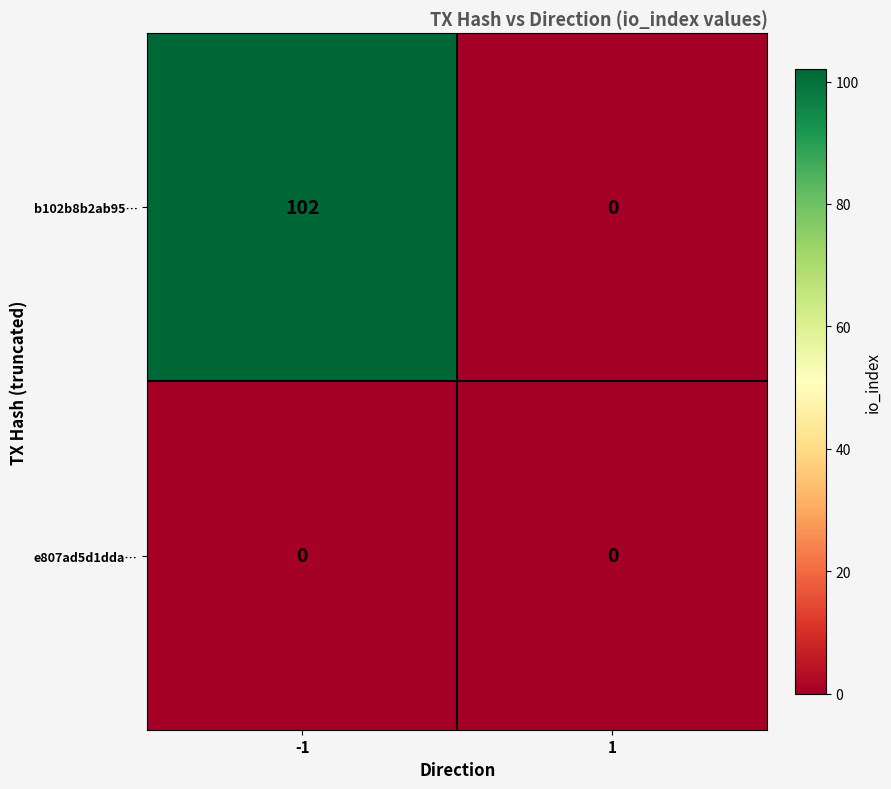

Rank the series by their average value, from lowest to highest.

e807ad5d1dda…, b102b8b2ab95…